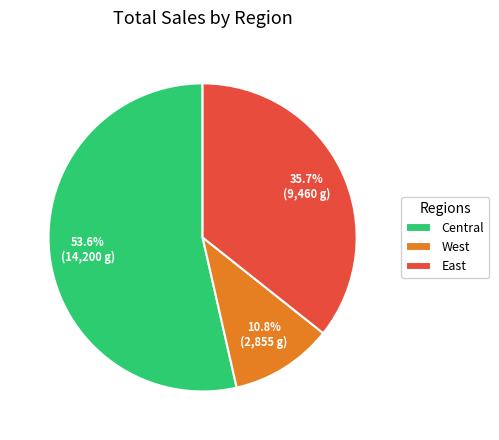

What is the total percentage of Central and East?

89.2%